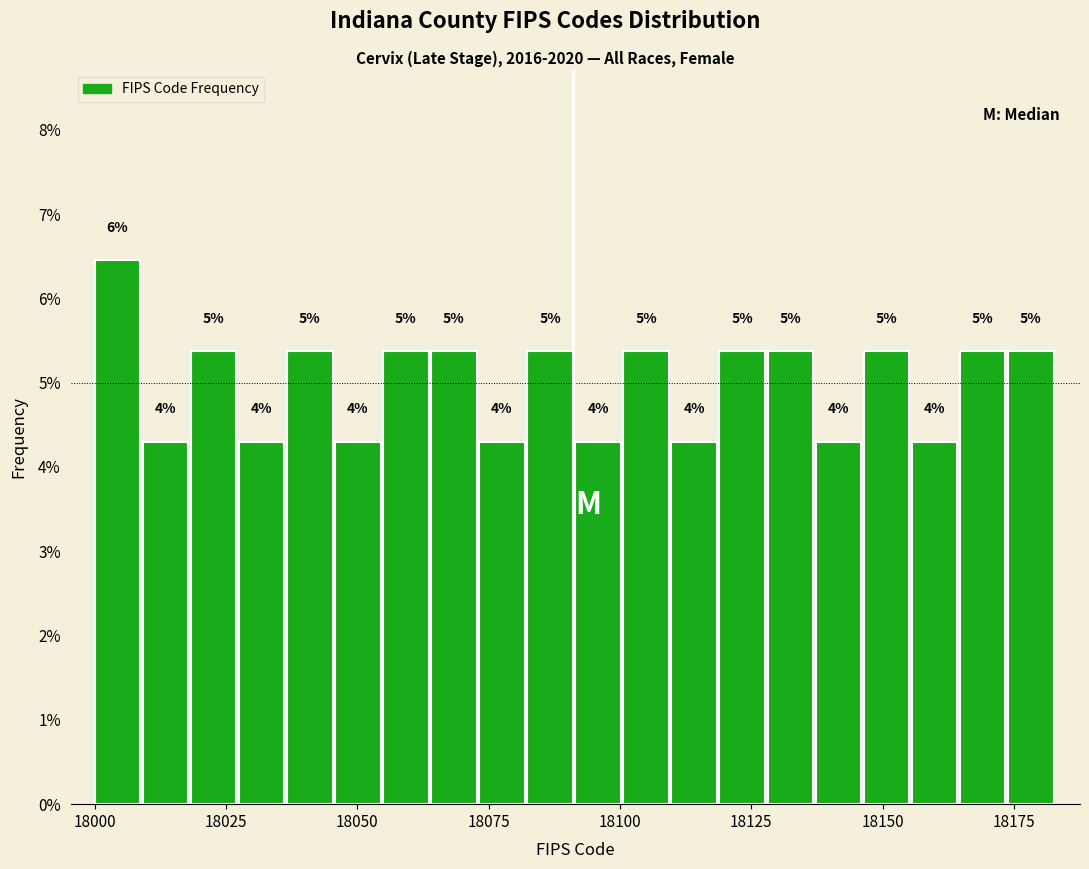

Read against the x-axis, roughly where is the centre of the tallest bar?

18005